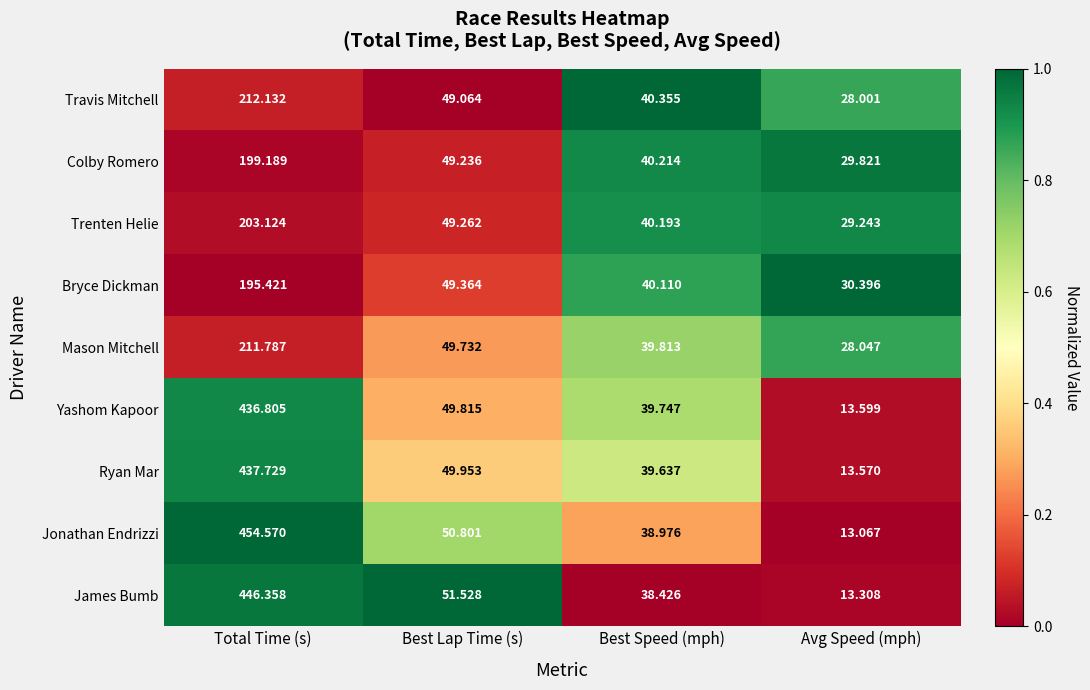

Rank the series at Avg Speed (mph) from highest to lowest value.

Bryce Dickman, Colby Romero, Trenten Helie, Mason Mitchell, Travis Mitchell, Yashom Kapoor, Ryan Mar, James Bumb, Jonathan Endrizzi